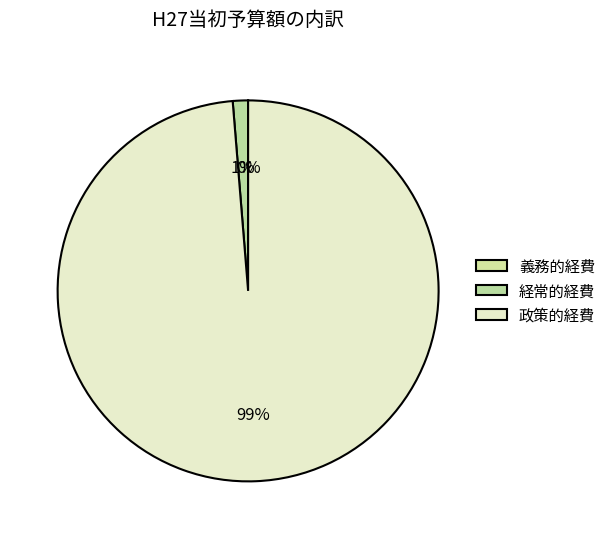

Does 経常的経費 account for over 50% of the chart?

No